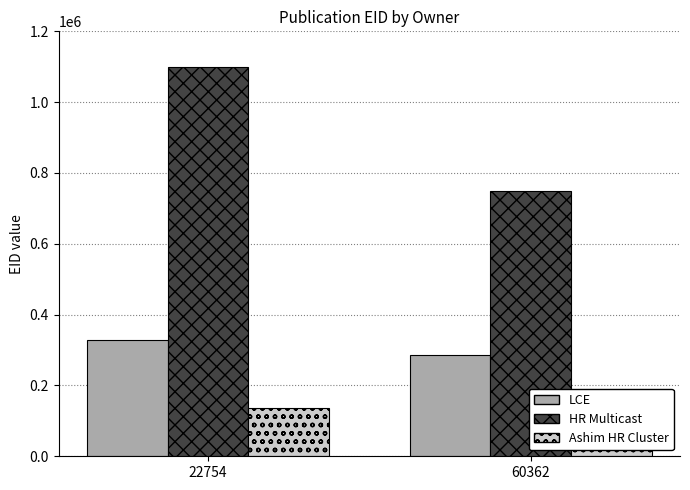

What is the total value across all series at 22754?

1562290